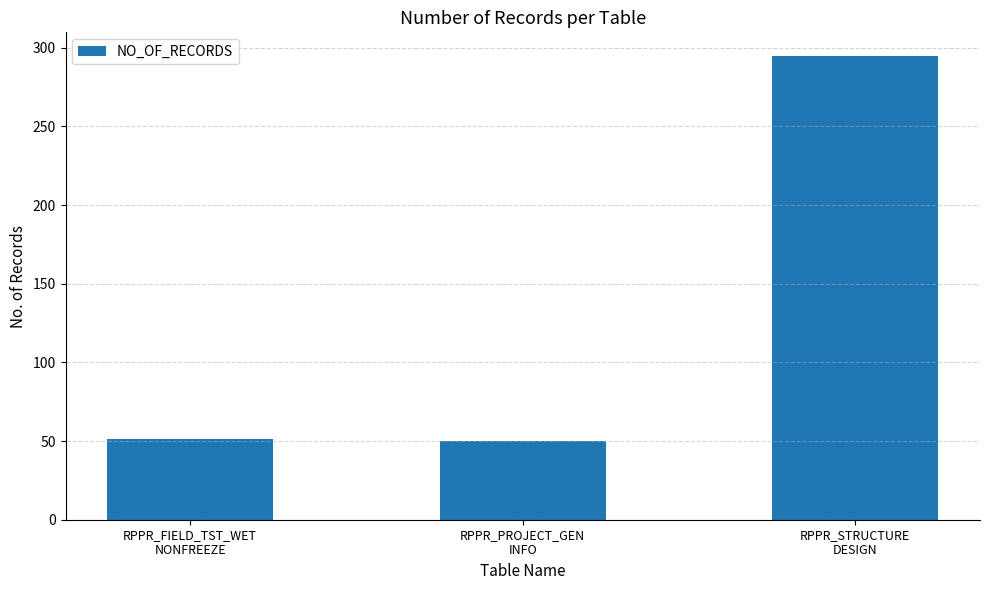

True or false: the data shows 50 at RPPR_PROJECT_GEN
INFO.

True